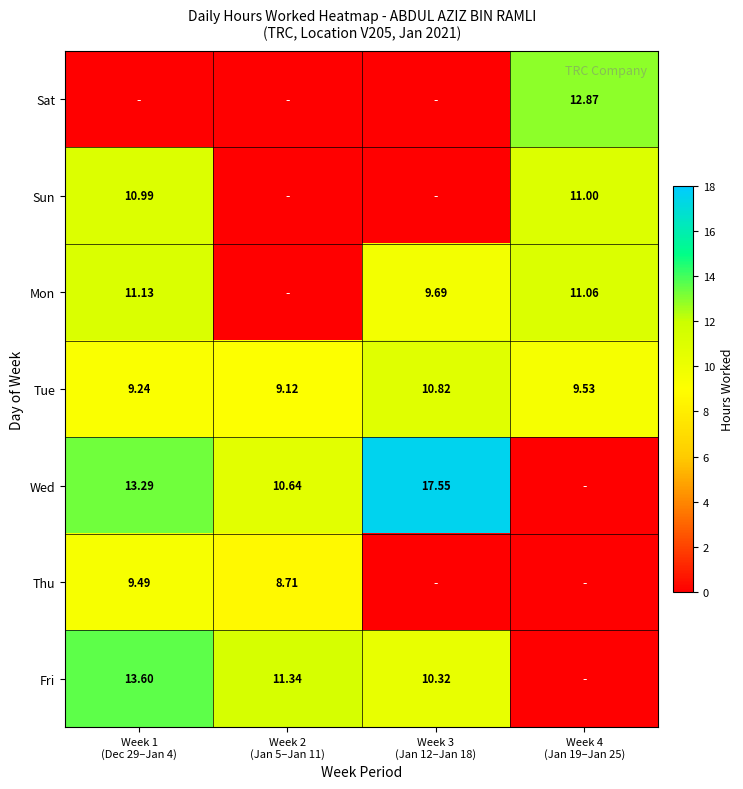

Which series has the largest total across all categories?

Wed